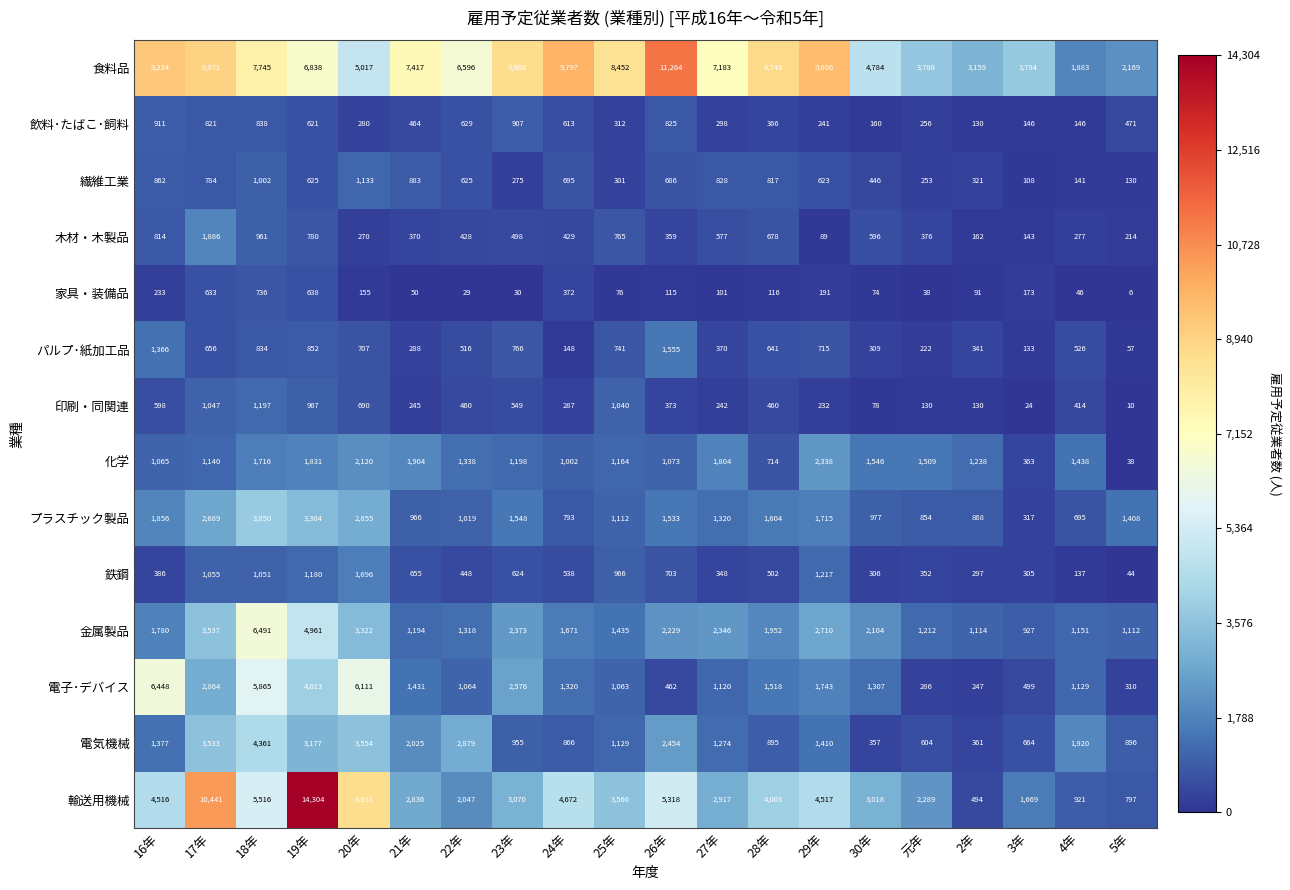

At which category is the sum across all series the highest?

19年